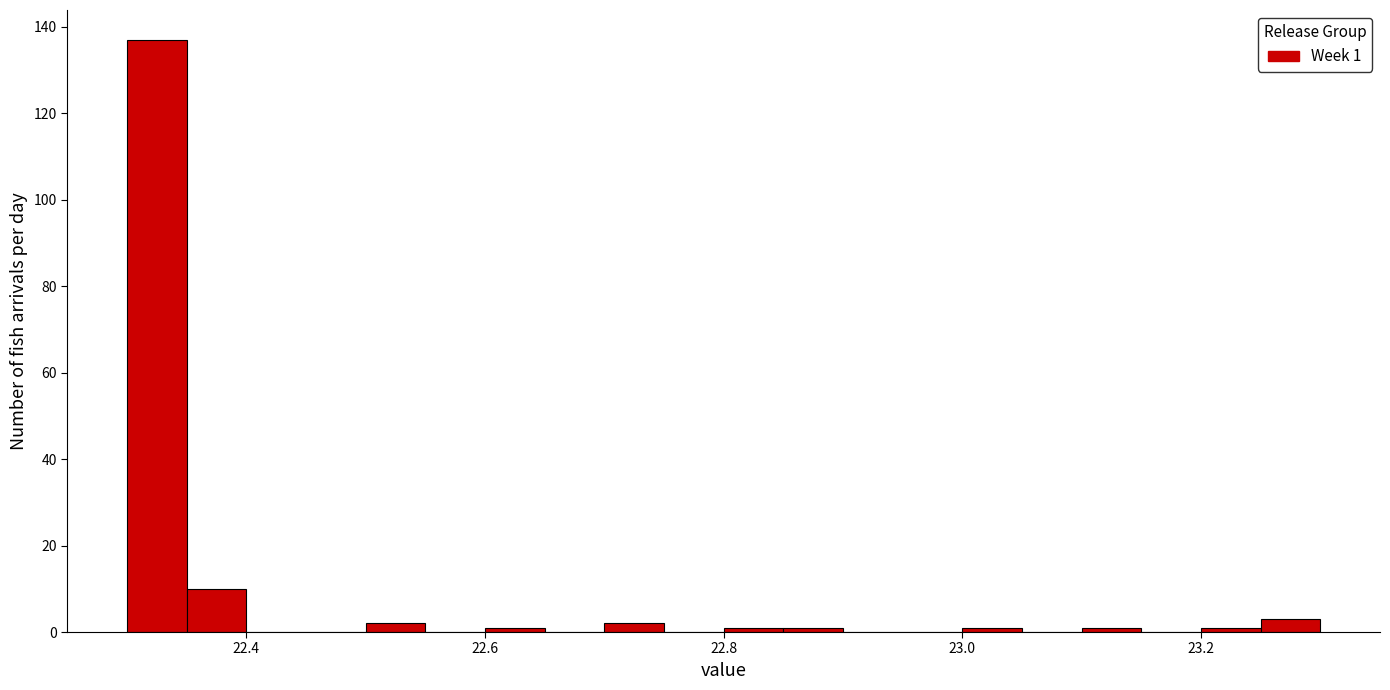

Read against the x-axis, roughly where is the centre of the tallest bar?

22.32